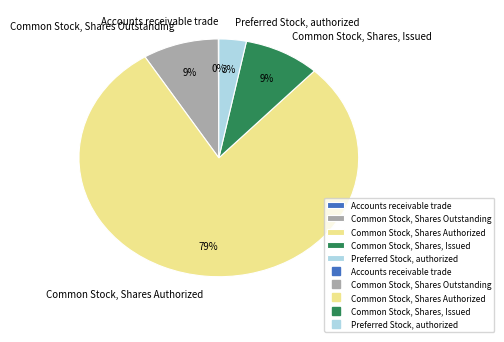

To the nearest percent, what is the difference between the largest and smallest slice percentages?

79%